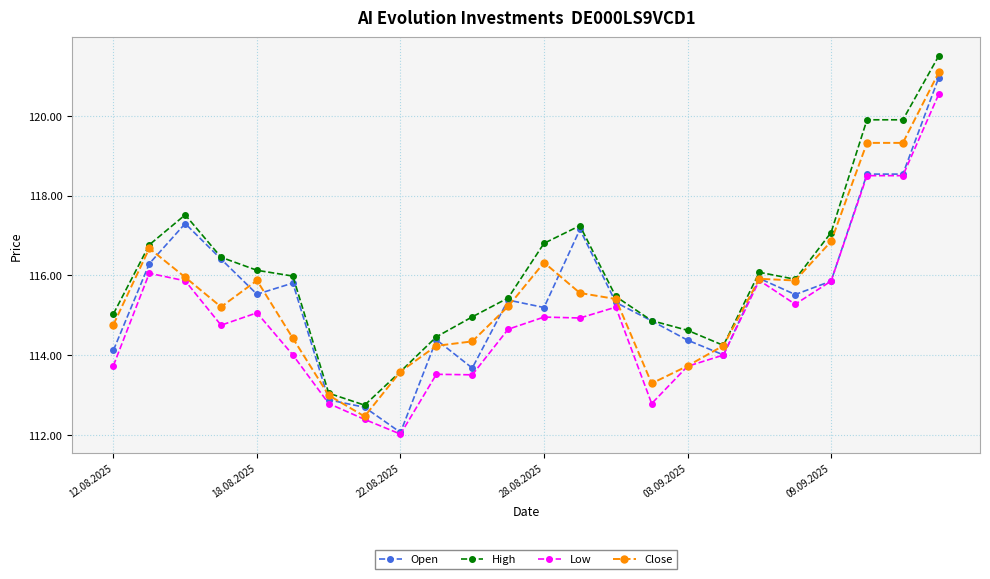

What is the difference between the maximum and minimum values in the Open series?

8.9